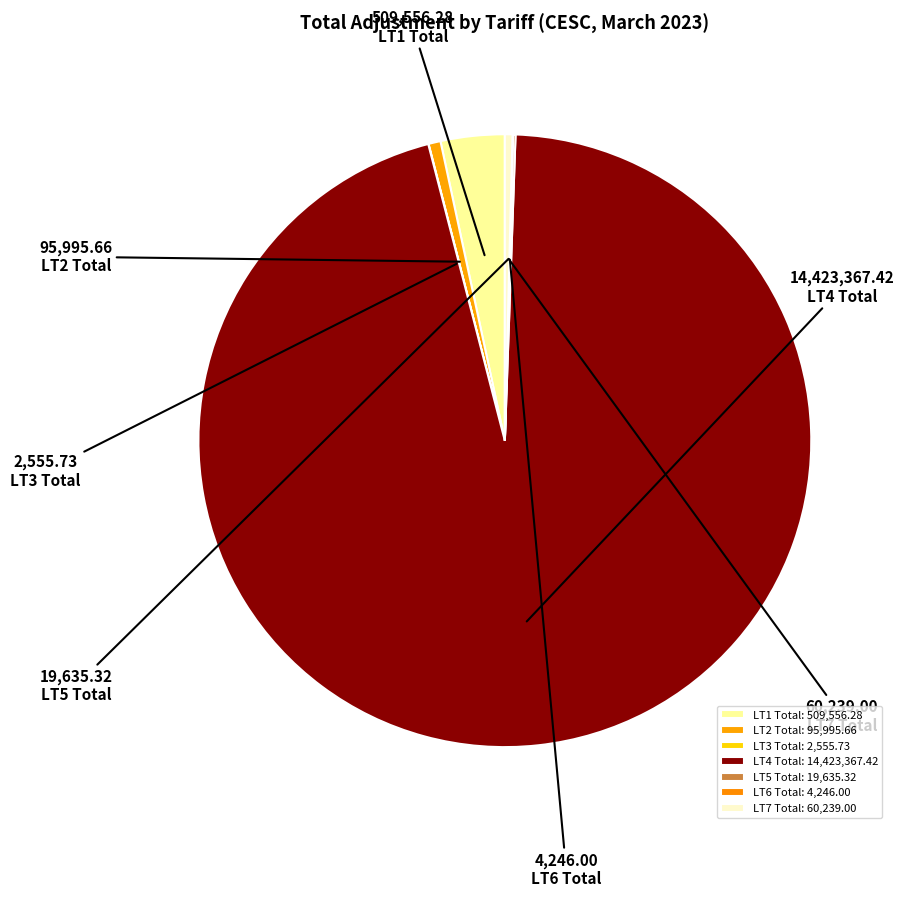

How many segments does this pie chart have?

7